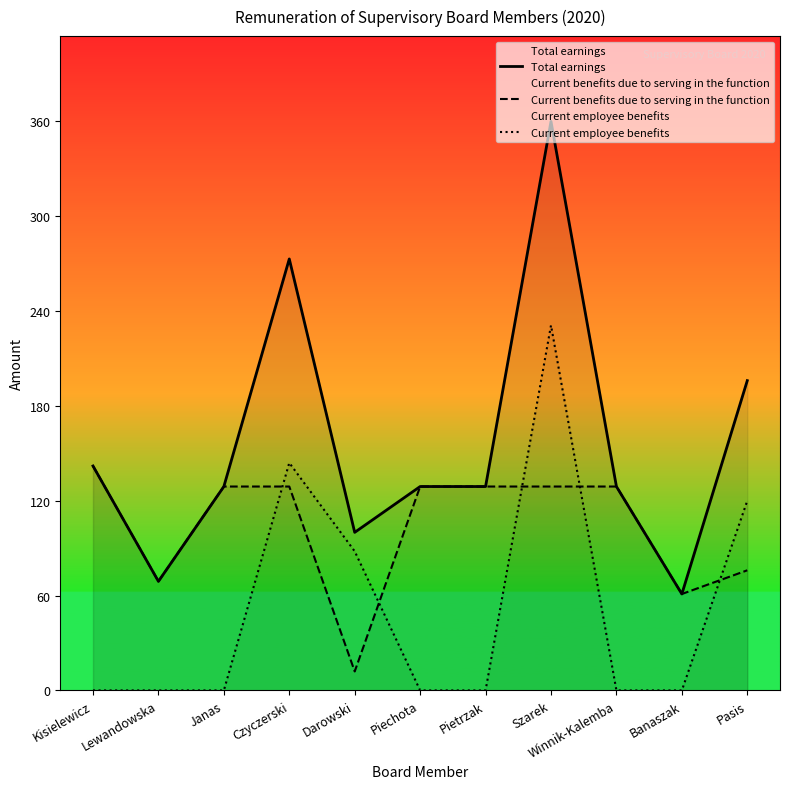

Which series changed the most between Piechota and Banaszak?

Total earnings